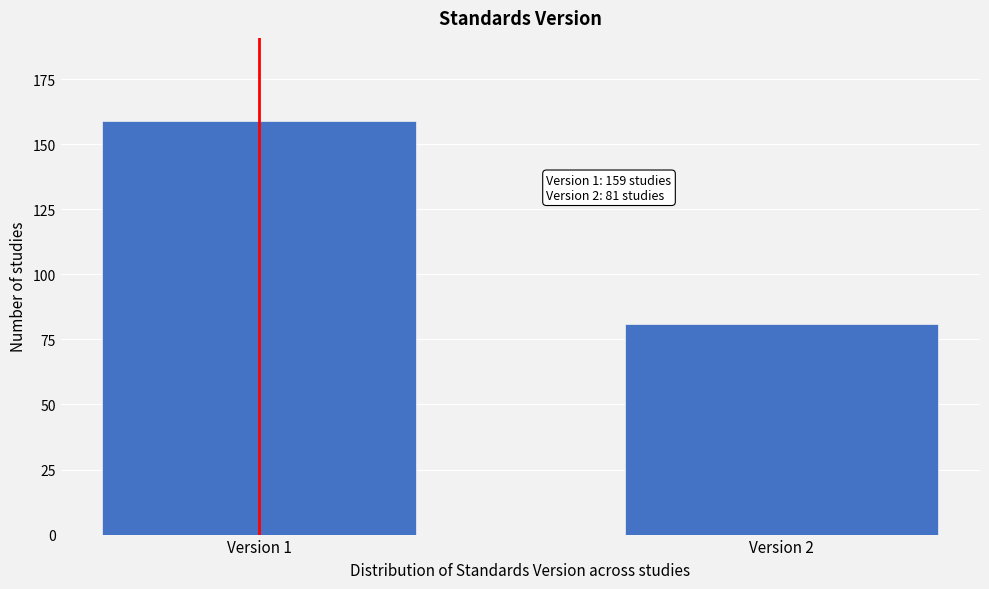

Reading left to right, transcribe all the data shown in this chart.

159	81